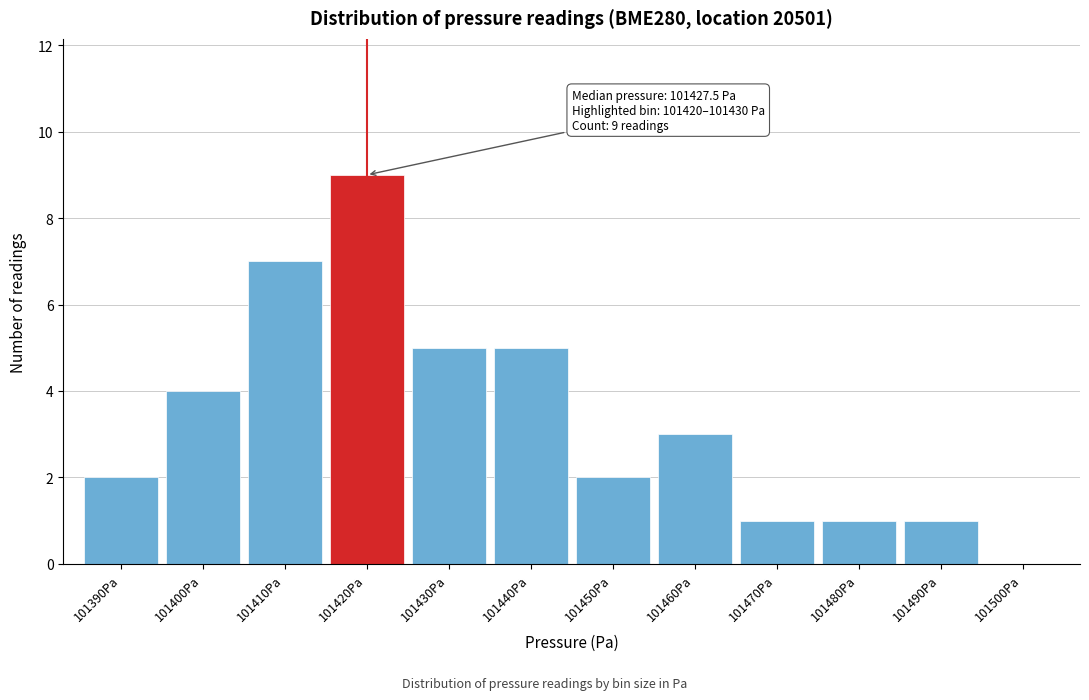

Reading left to right, what are all the values shown in this chart?

101390Pa=2	101400Pa=4	101410Pa=7	101420Pa=9	101430Pa=5	101440Pa=5	101450Pa=2	101460Pa=3	101470Pa=1	101480Pa=1	101490Pa=1	101500Pa=0